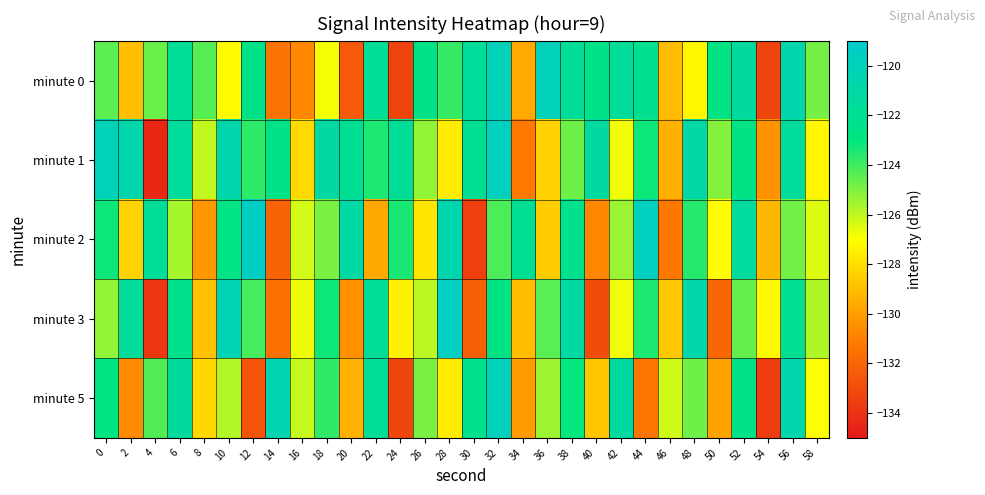

Which category has the lowest value across all series?

4